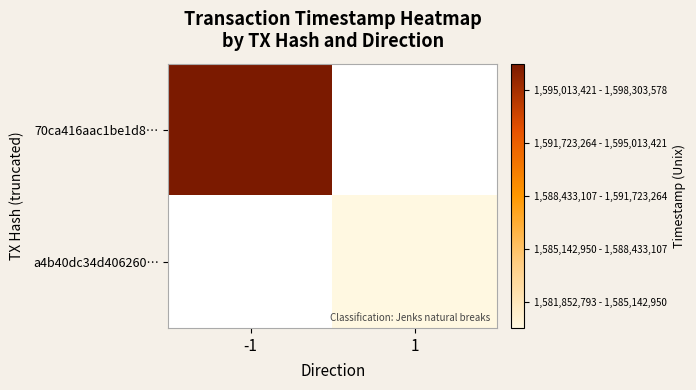

Which series has the largest range (max minus min)?

70ca416aac1be1d8…